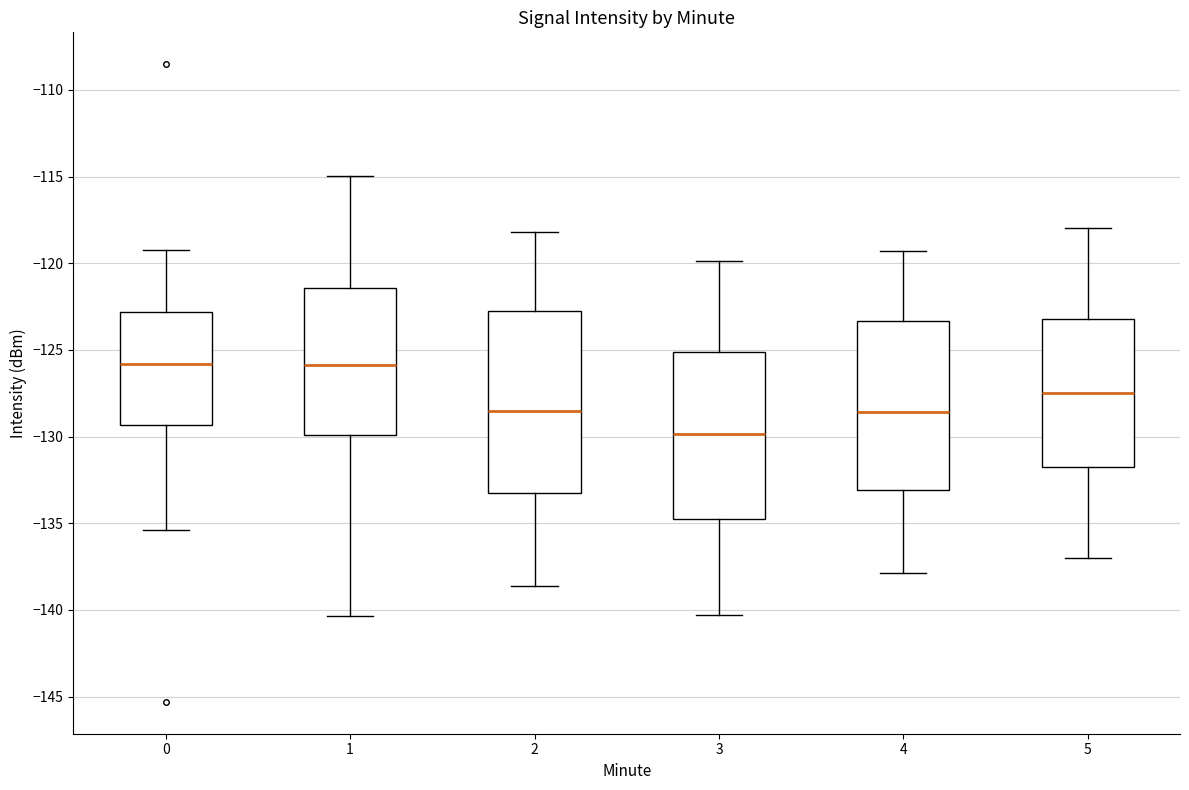

Which box has the lowest median line?

3